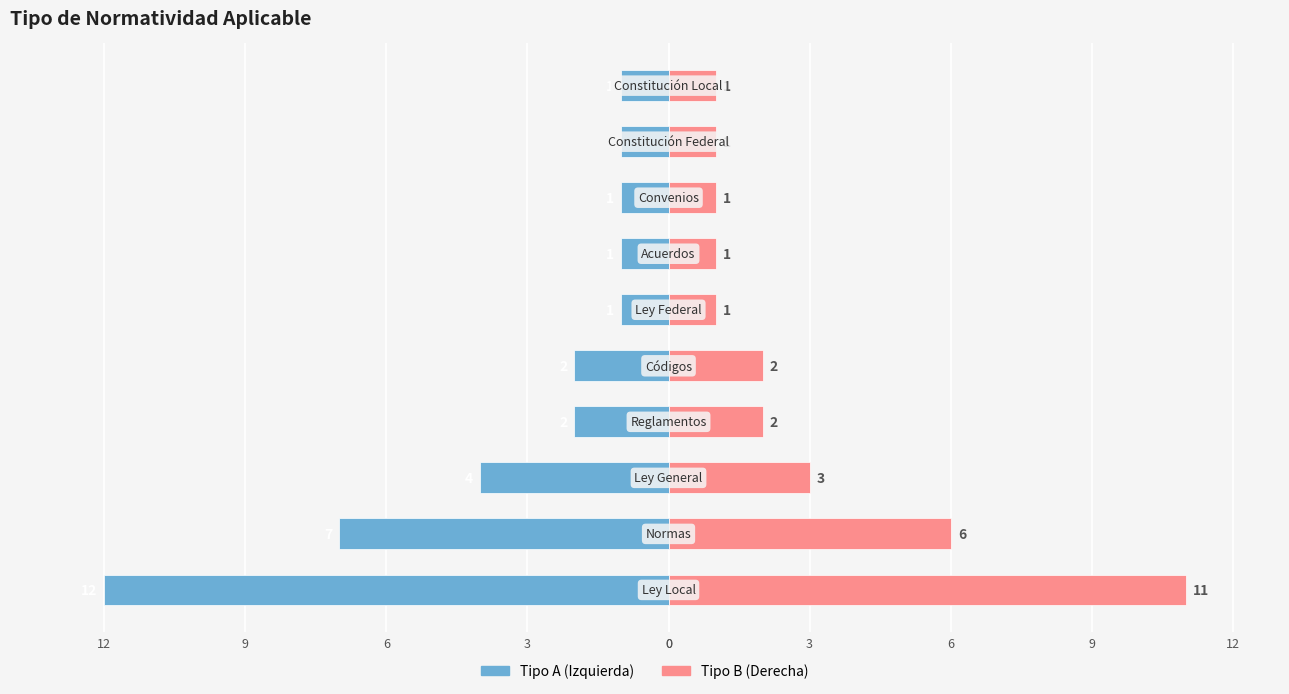

At how many categories does at least one series exceed 10?

1